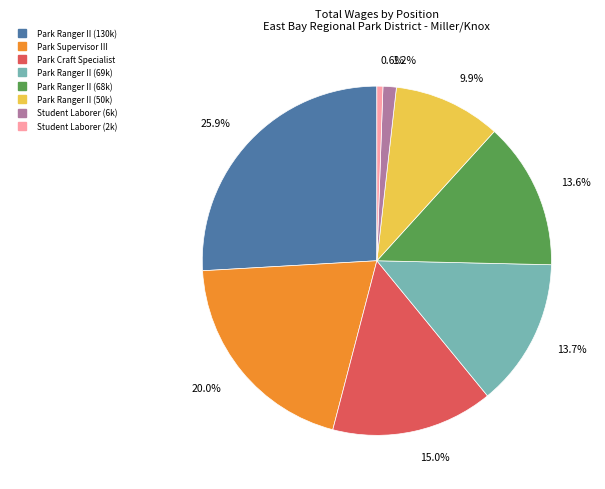

Is there any slice that represents more than half of the pie?

No